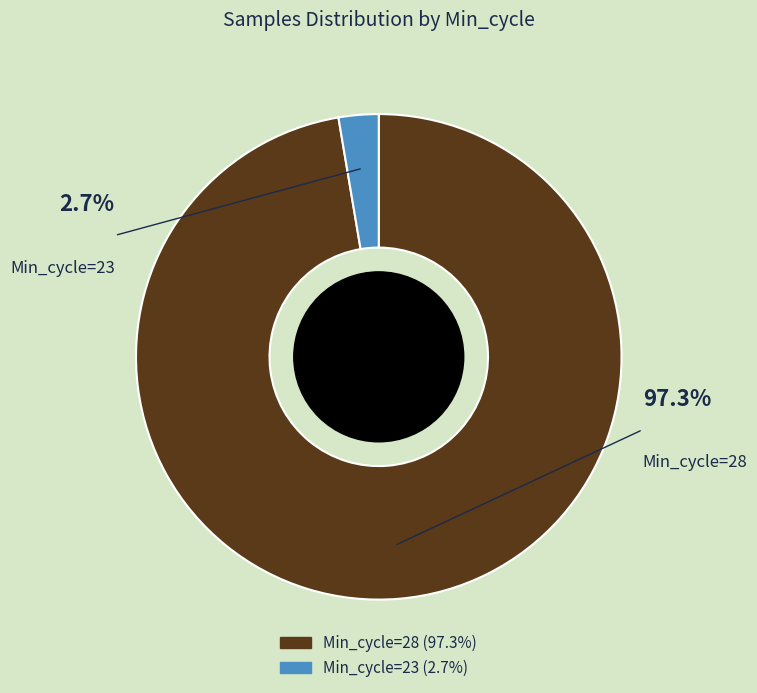

Which has a higher value, 28 or 28?

28